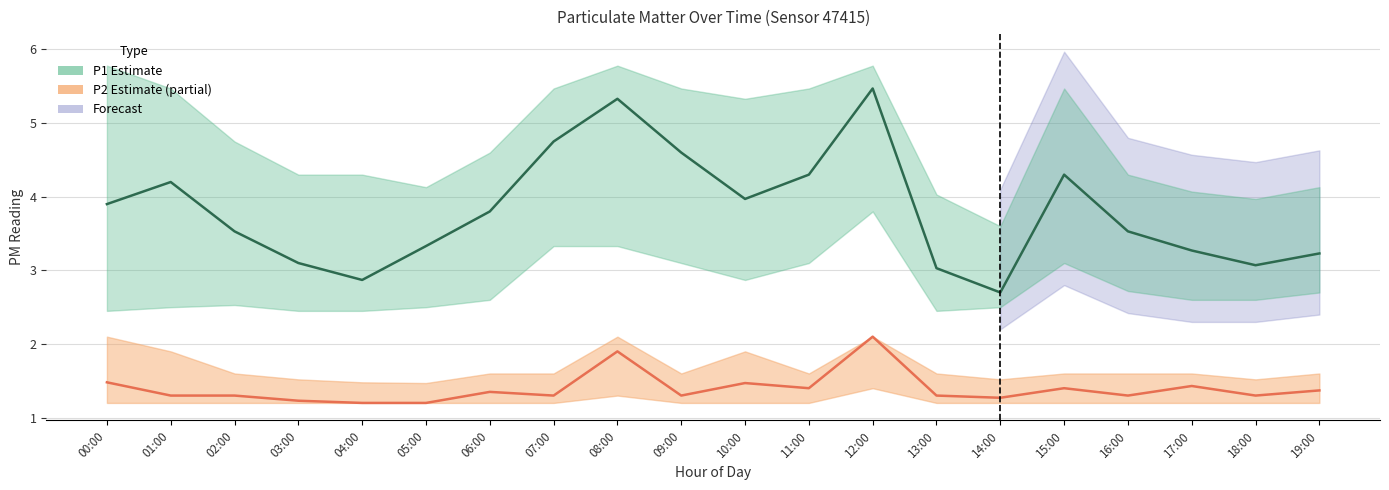

Reading left to right, transcribe all the data shown in this chart.

P1: 00:00=3.9	01:00=4.2	02:00=3.5	03:00=3.1	04:00=2.9	05:00=3.3	06:00=3.8	07:00=4.8	08:00=5.3	09:00=4.6	10:00=4.0	11:00=4.3	12:00=5.5	13:00=3.0	14:00=2.7	15:00=4.3	16:00=3.5	17:00=3.3	18:00=3.1	19:00=3.2
P1_upper: 00:00=5.8	01:00=5.5	02:00=4.8	03:00=4.3	04:00=4.3	05:00=4.1	06:00=4.6	07:00=5.5	08:00=5.8	09:00=5.5	10:00=5.3	11:00=5.5	12:00=5.8	13:00=4.0	14:00=3.6	15:00=5.5	16:00=4.3	17:00=4.1	18:00=4.0	19:00=4.1
P1_lower: 00:00=2.5	01:00=2.5	02:00=2.5	03:00=2.5	04:00=2.5	05:00=2.5	06:00=2.6	07:00=3.3	08:00=3.3	09:00=3.1	10:00=2.9	11:00=3.1	12:00=3.8	13:00=2.5	14:00=2.5	15:00=3.1	16:00=2.7	17:00=2.6	18:00=2.6	19:00=2.7
P2: 00:00=1.5	01:00=1.3	02:00=1.3	03:00=1.2	04:00=1.2	05:00=1.2	06:00=1.4	07:00=1.3	08:00=1.9	09:00=1.3	10:00=1.5	11:00=1.4	12:00=2.1	13:00=1.3	14:00=1.3	15:00=1.4	16:00=1.3	17:00=1.4	18:00=1.3	19:00=1.4
P2_upper: 00:00=2.1	01:00=1.9	02:00=1.6	03:00=1.5	04:00=1.5	05:00=1.5	06:00=1.6	07:00=1.6	08:00=2.1	09:00=1.6	10:00=1.9	11:00=1.6	12:00=2.1	13:00=1.6	14:00=1.5	15:00=1.6	16:00=1.6	17:00=1.6	18:00=1.5	19:00=1.6
P2_lower: 00:00=1.2	01:00=1.2	02:00=1.2	03:00=1.2	04:00=1.2	05:00=1.2	06:00=1.2	07:00=1.2	08:00=1.3	09:00=1.2	10:00=1.2	11:00=1.2	12:00=1.4	13:00=1.2	14:00=1.2	15:00=1.2	16:00=1.2	17:00=1.2	18:00=1.2	19:00=1.2